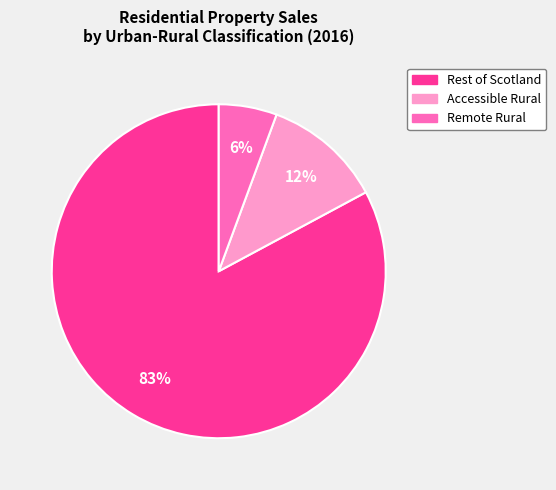

Is there any slice that represents more than half of the pie?

Yes